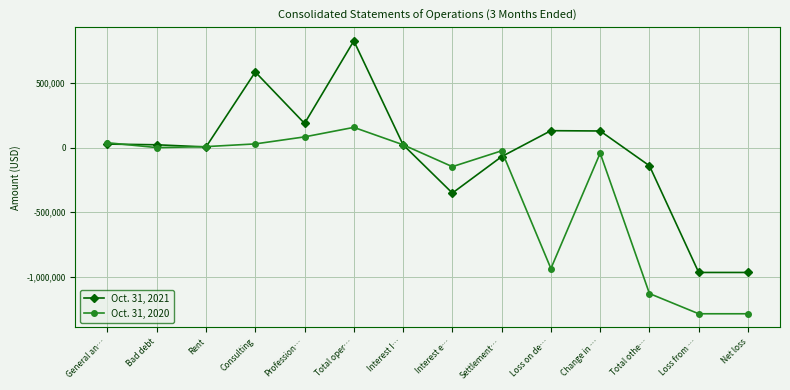

Is it true that Oct. 31, 2020 equals -436564 at Net loss?

False